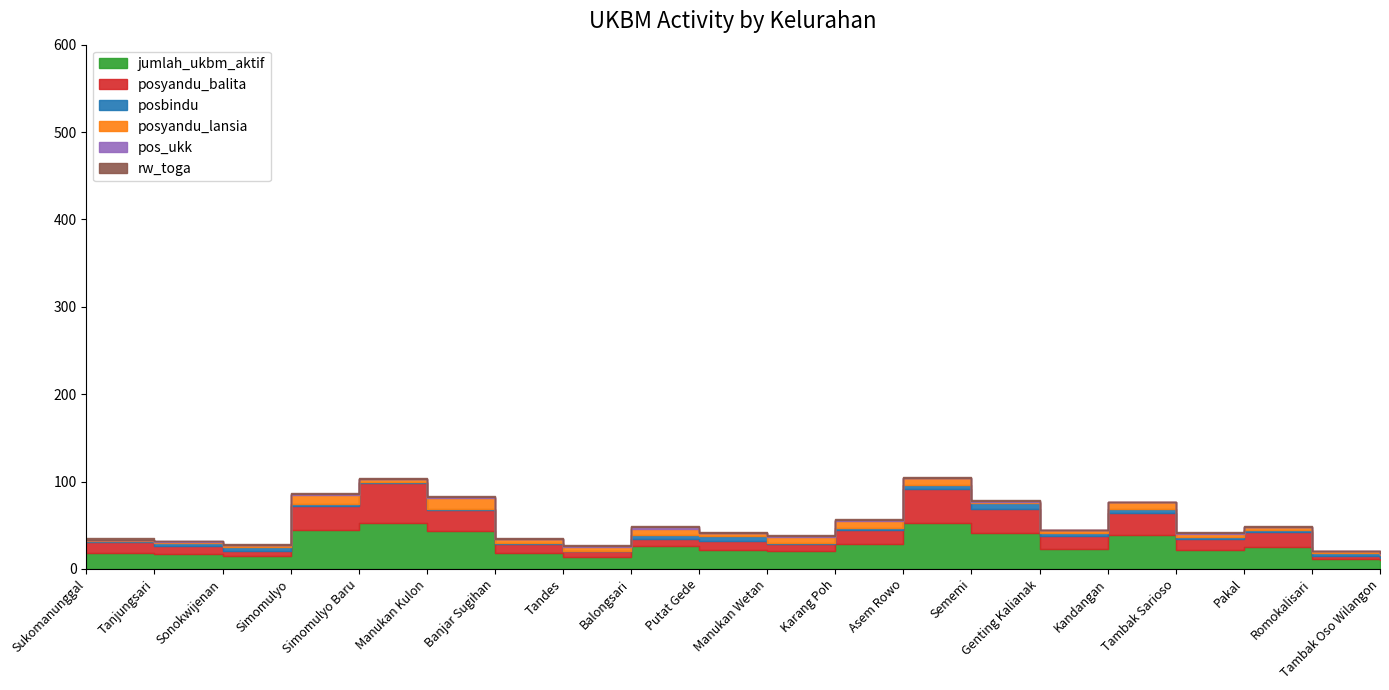

Rank the series by their maximum value, from lowest to highest.

pos_ukk, rw_toga, posbindu, posyandu_lansia, posyandu_balita, jumlah_ukbm_aktif